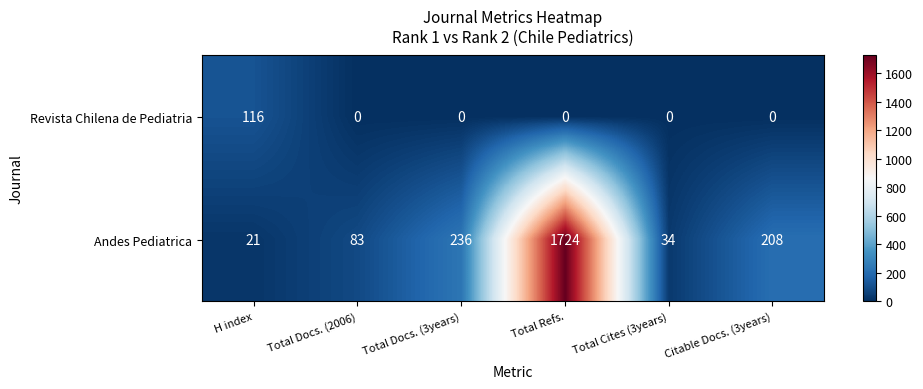

What is the difference between the Andes Pediatrica values at H index and Total Refs.?

1703